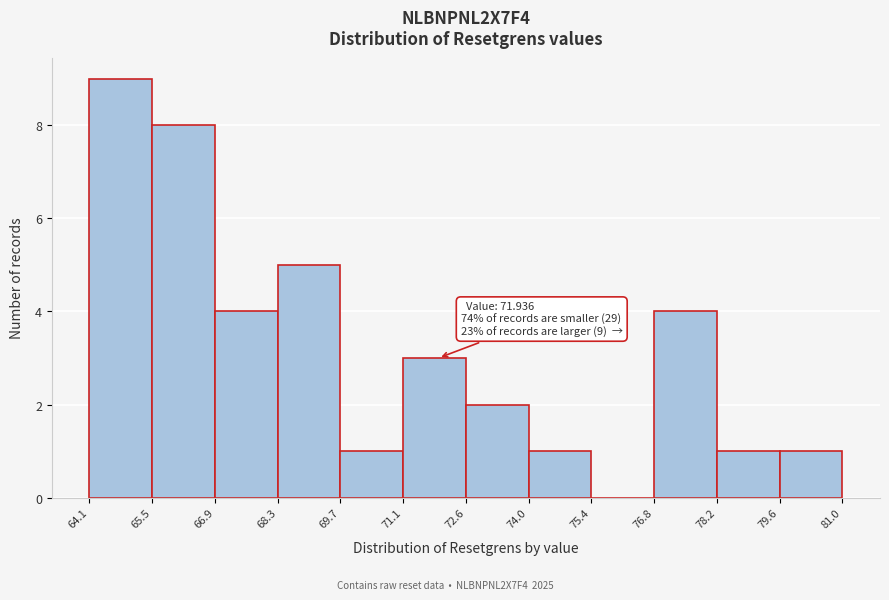

Over which range of the x-axis is the bar tallest?

64.1 to 65.5